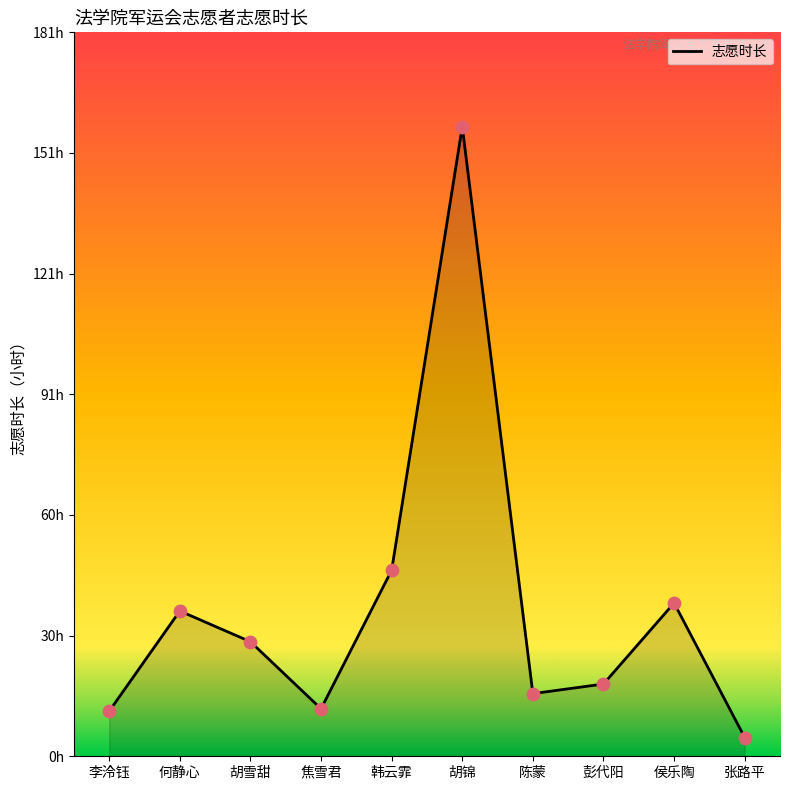

Which has a higher value, 侯乐陶 or 胡锦?

胡锦